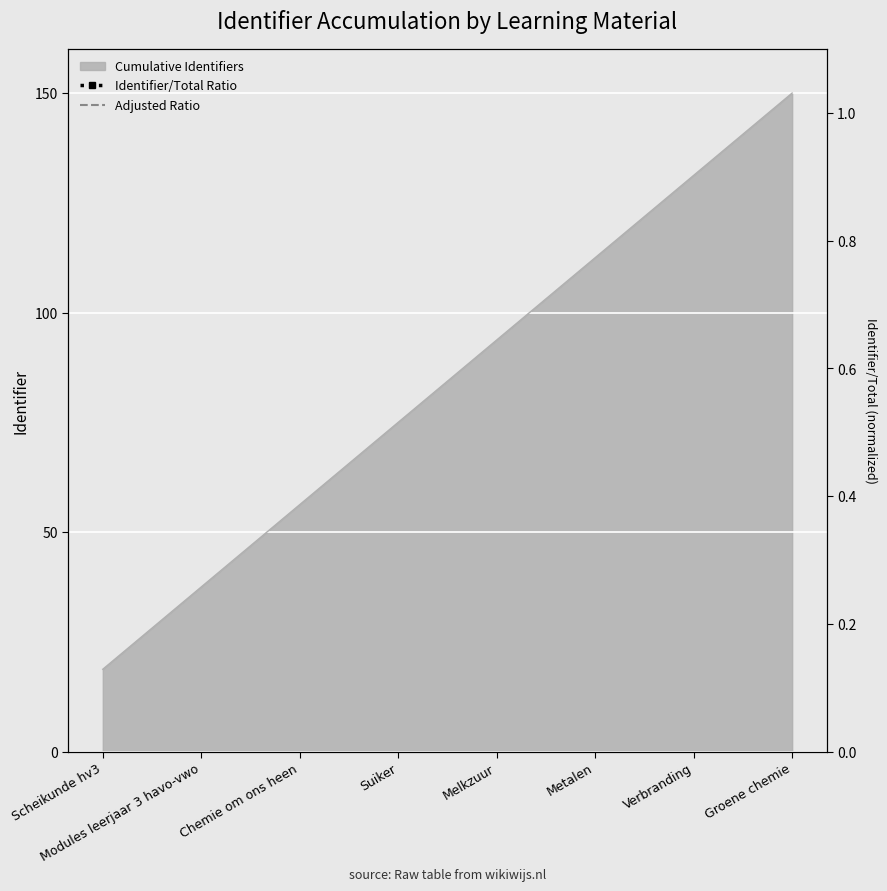

Which category has the highest value in the Cumulative Identifiers series?

Groene chemie